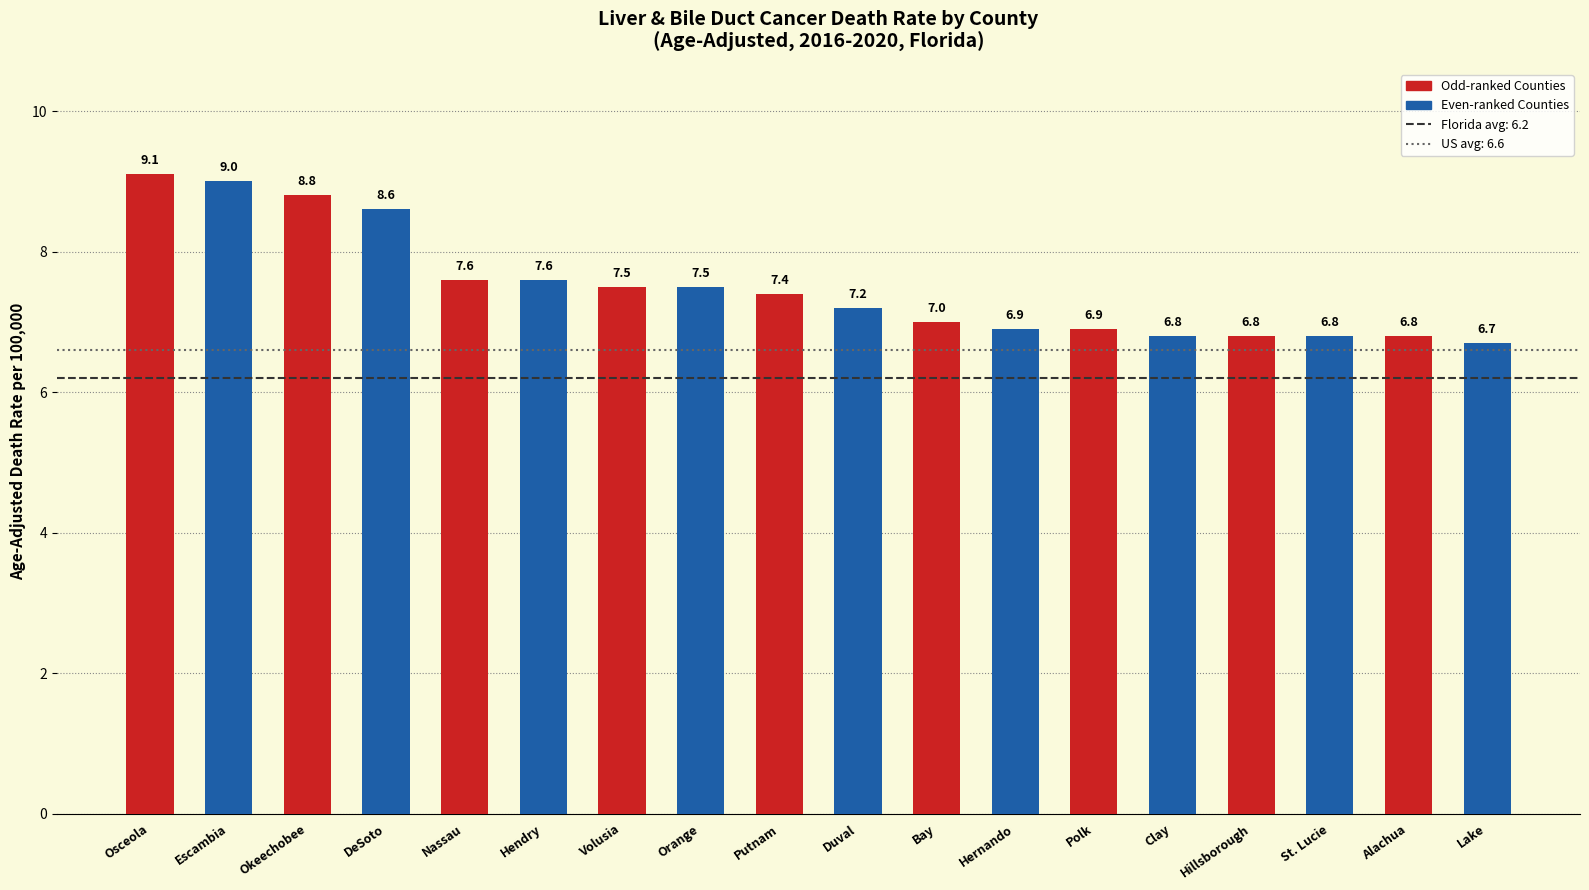

Reading left to right, what are all the values shown in this chart?

9.1	9.0	8.8	8.6	7.6	7.6	7.5	7.5	7.4	7.2	7.0	6.9	6.9	6.8	6.8	6.8	6.8	6.7